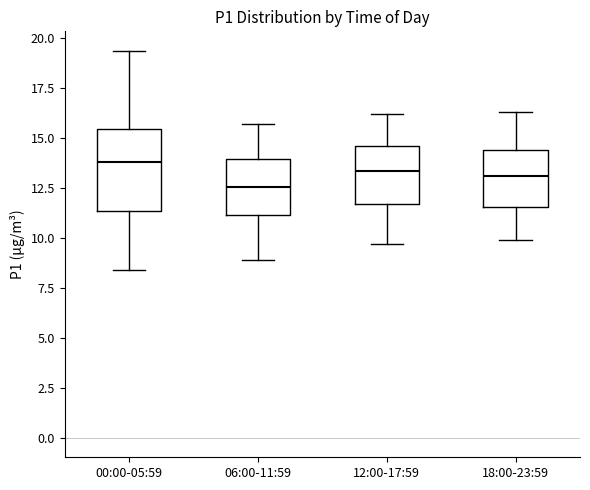

Which box is the tallest, from its lower edge to its upper edge?

00:00-05:59